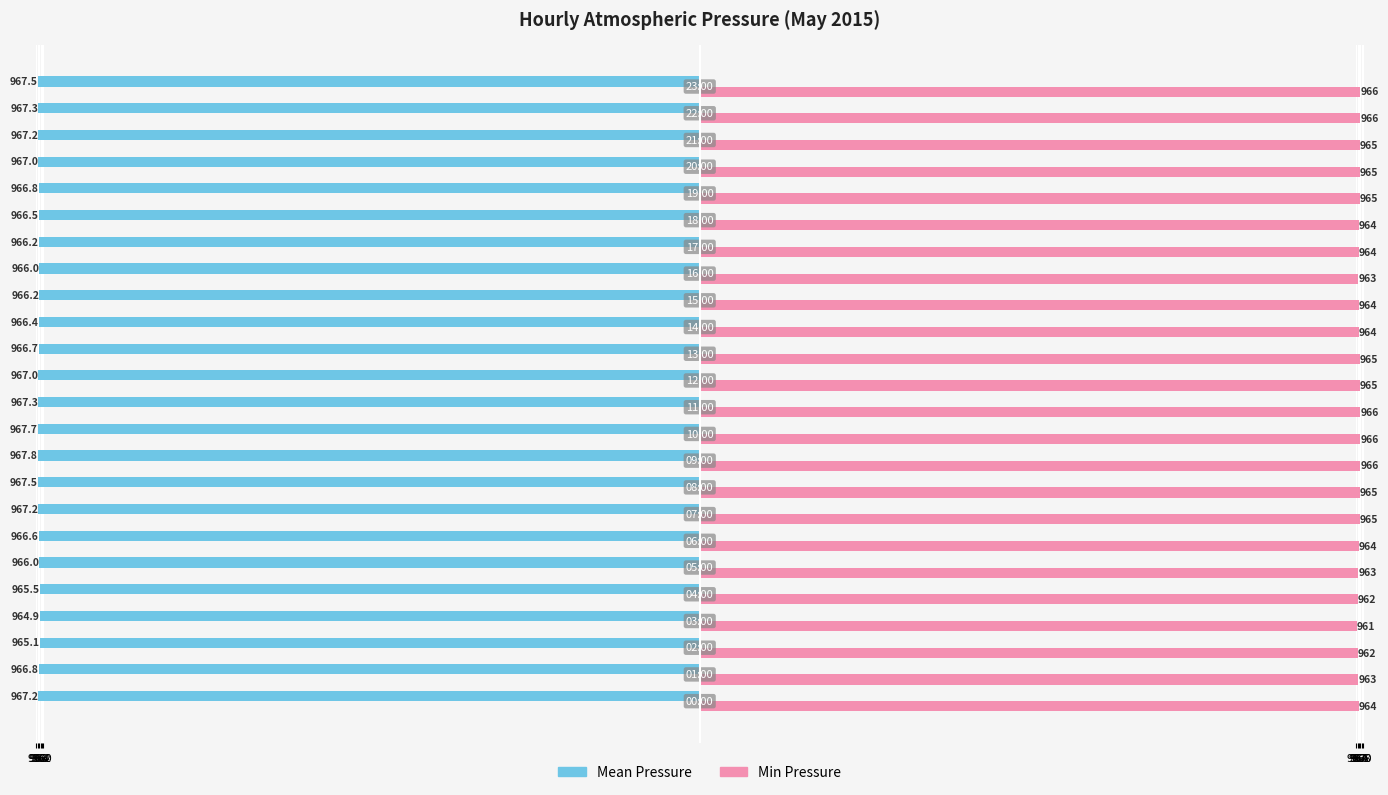

What are all the series names shown in the legend?

Mean Pressure, Min Pressure